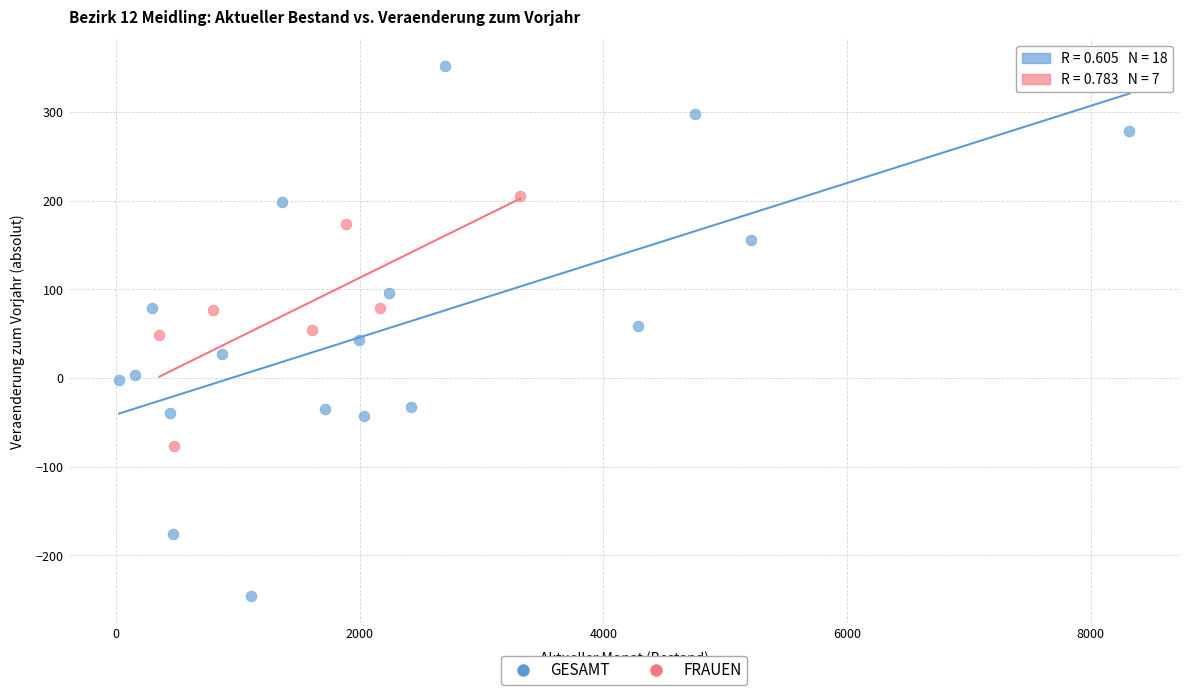

Which series reaches the maximum Y coordinate?

GESAMT